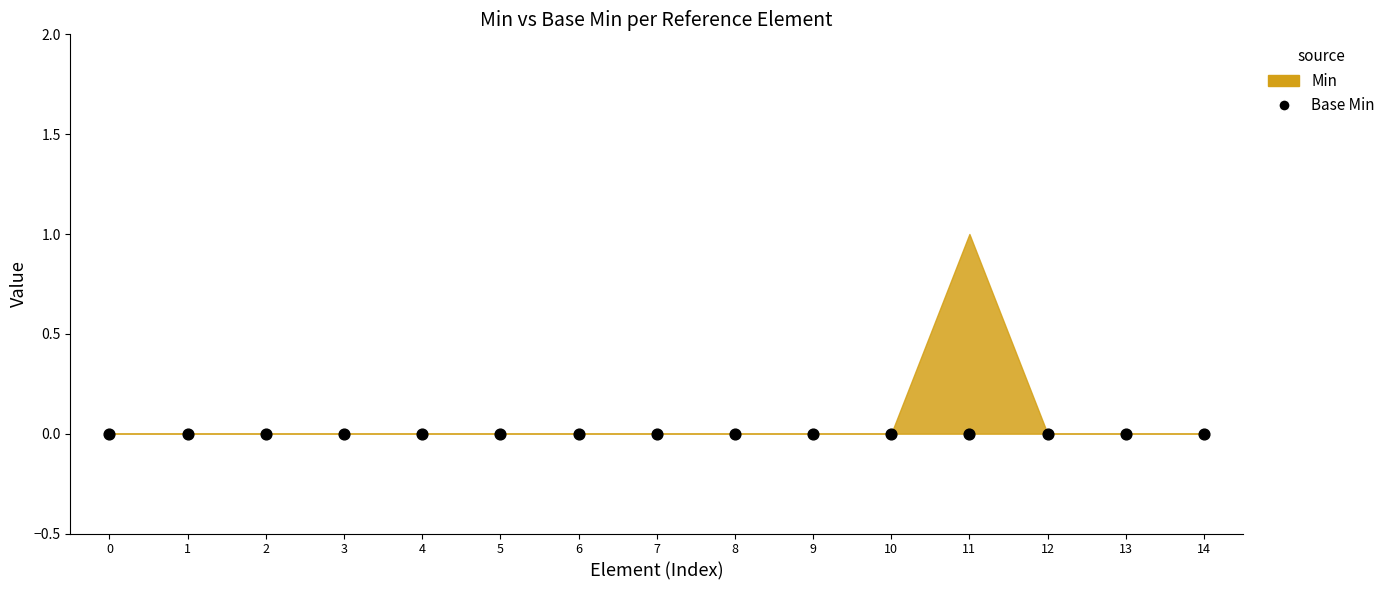

Which series contains the highest Y value?

Min